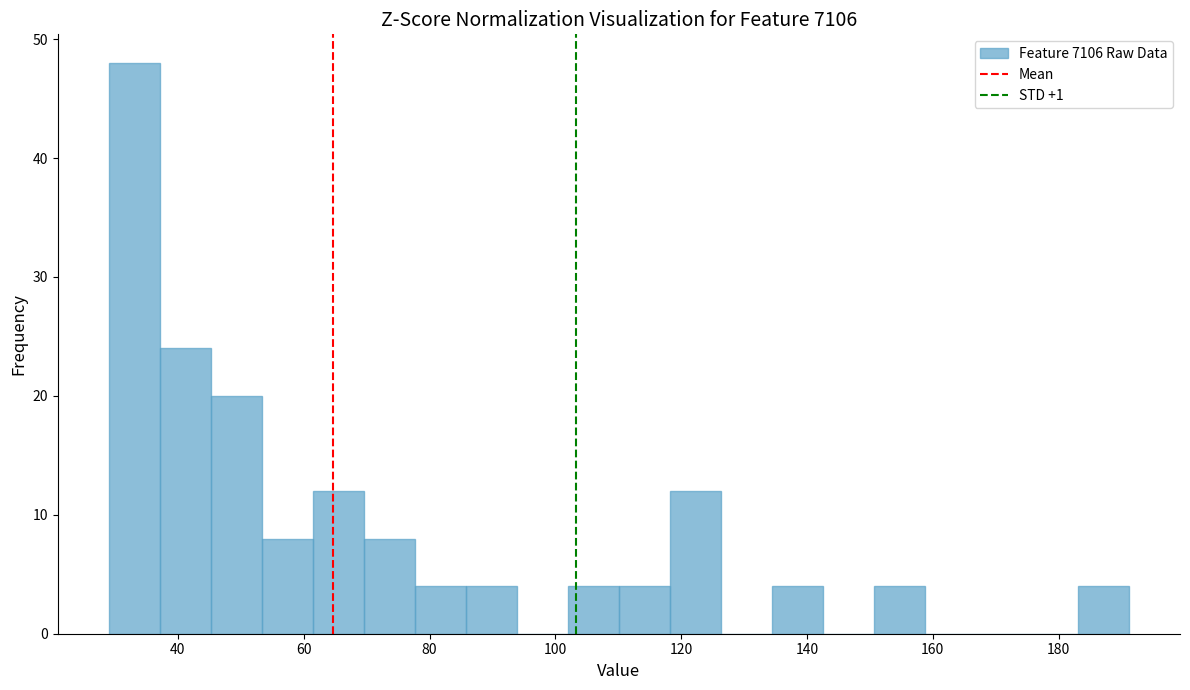

How tall is the bar that spans 54 to 62 on the x-axis? Neither the bar edges nor the heights are printed on the chart, so give them approximately, as read against the axes.

8